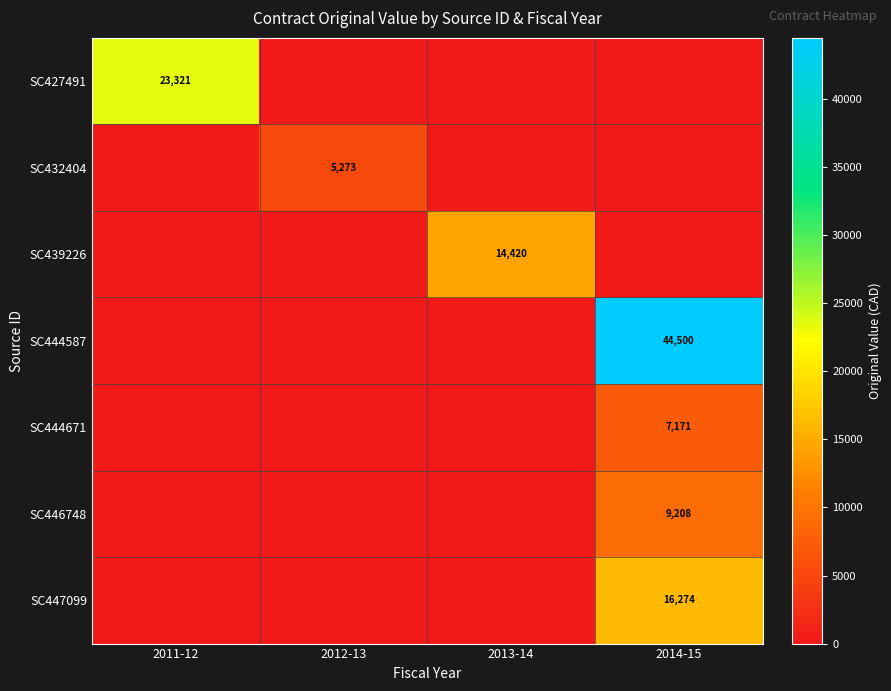

Which label corresponds to the largest value in the chart?

2014-15